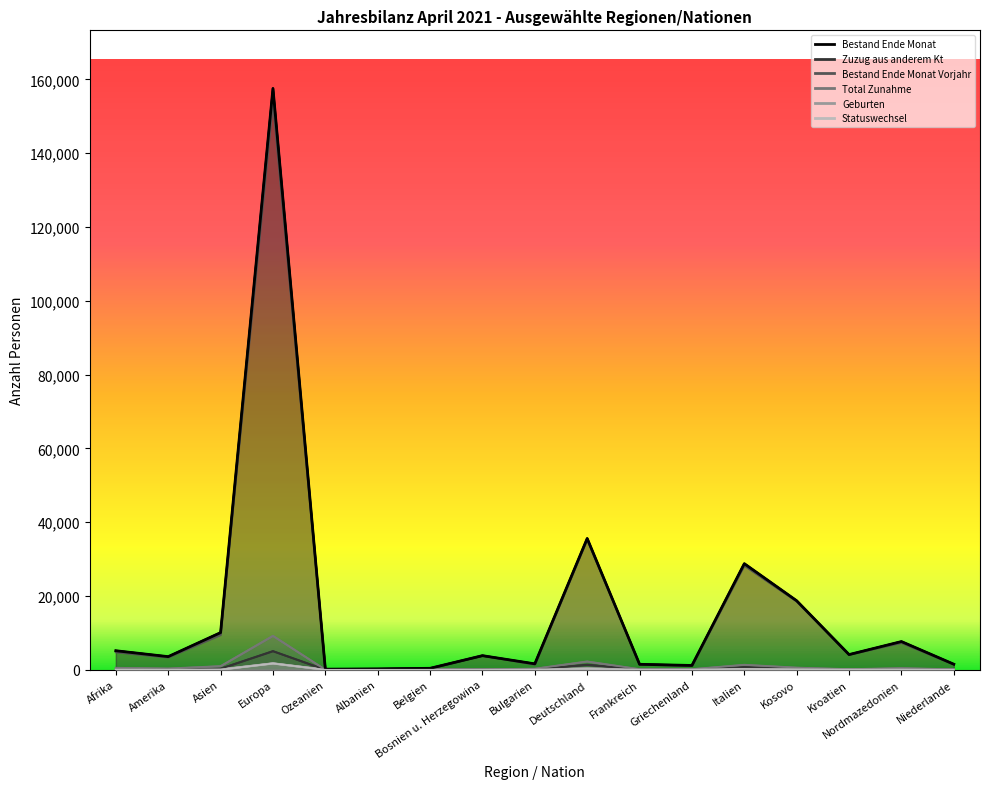

What are all the series names shown in the legend?

Bestand Ende Monat, Zuzug aus anderem Kt, Bestand Ende Monat Vorjahr, Total Zunahme, Geburten, Statuswechsel